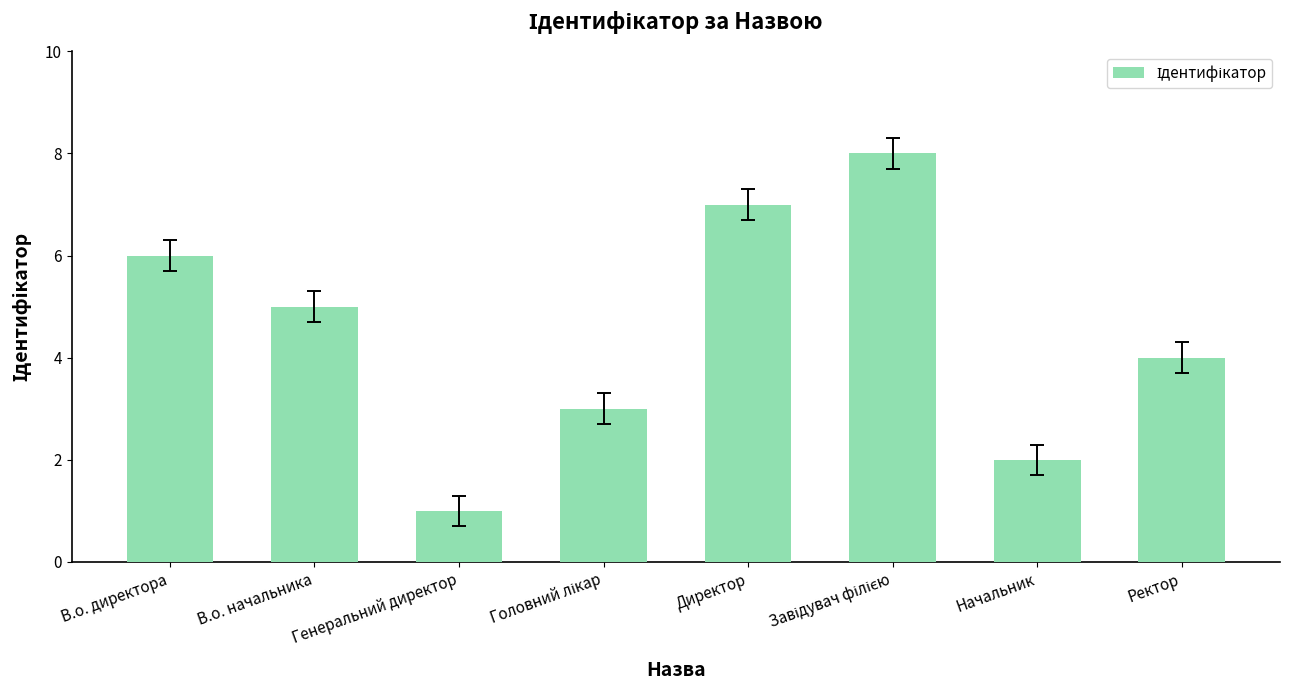

The value at Начальник is 1. True or false?

False